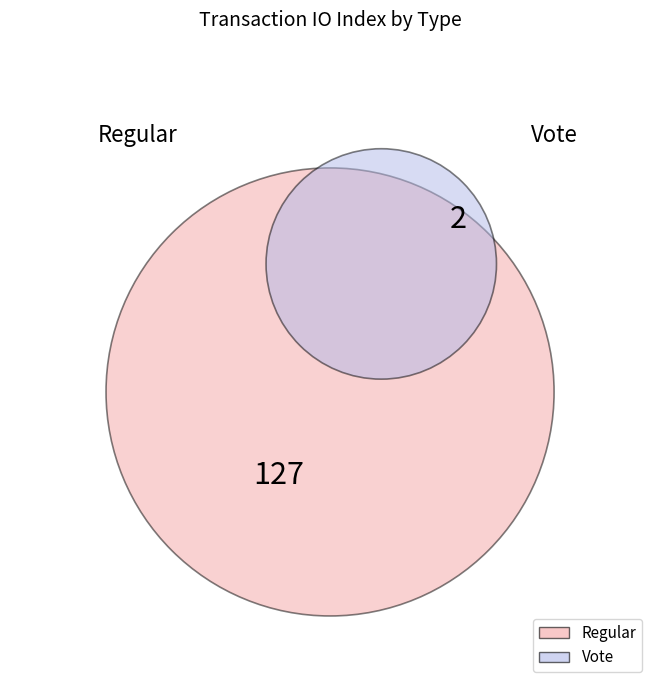

To the nearest percent, what is the difference between the Vote and Regular slice percentages?

97%